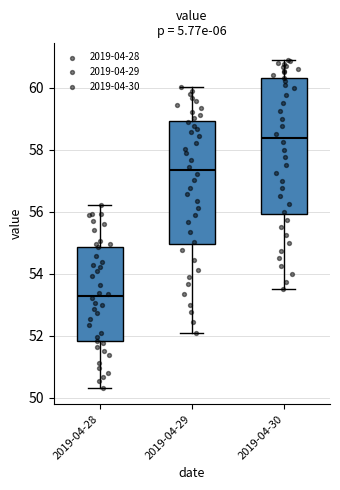

Which box's median line is the lowest?

2019-04-28